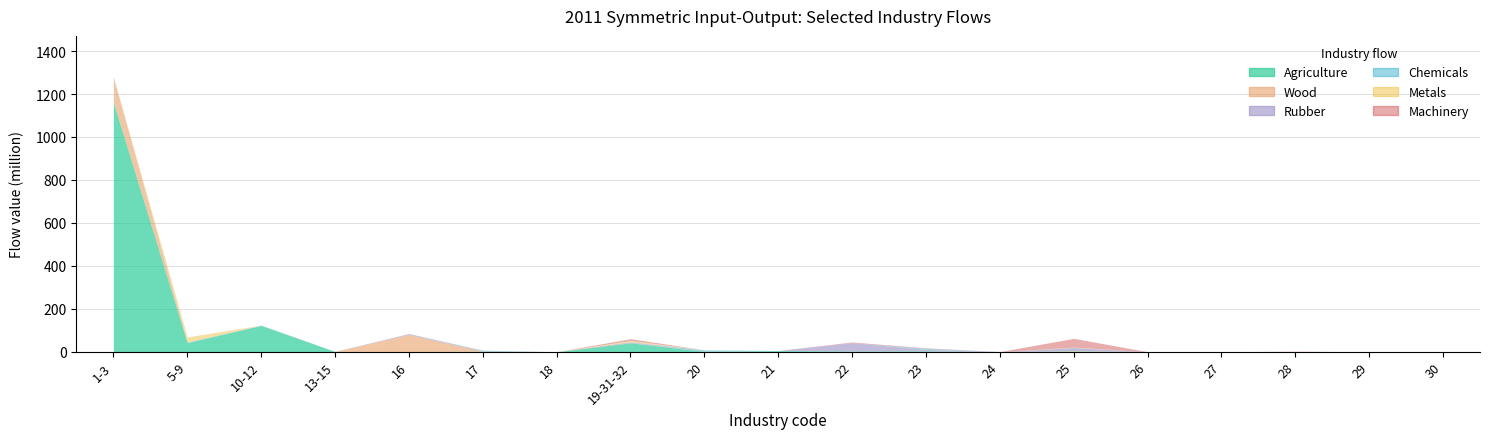

What is the average value of the Machinery series?

3.1